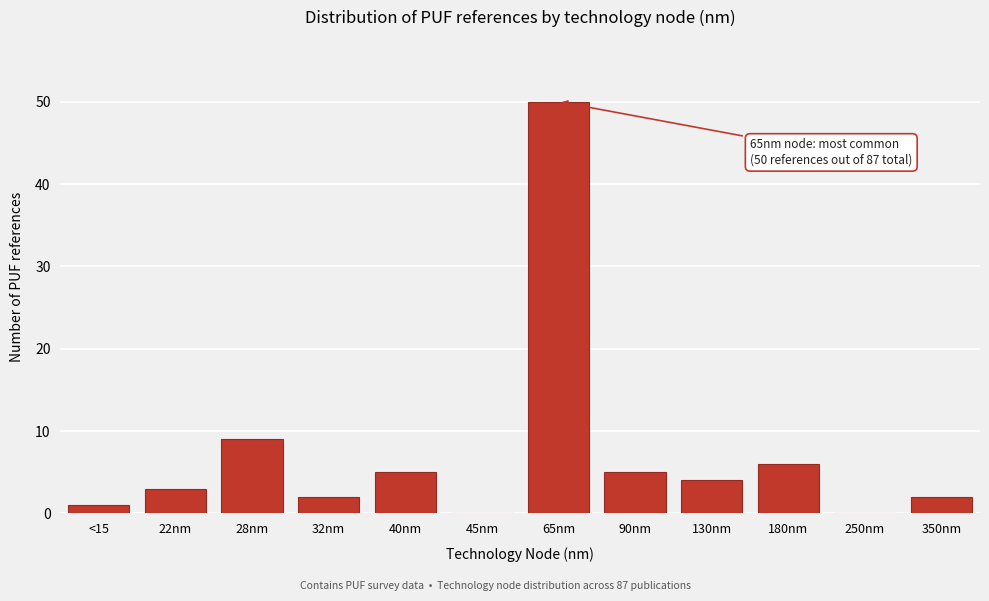

Reading right to left, list all the values displayed in this chart.

350nm=2	250nm=0	180nm=6	130nm=4	90nm=5	65nm=50	45nm=0	40nm=5	32nm=2	28nm=9	22nm=3	<15=1